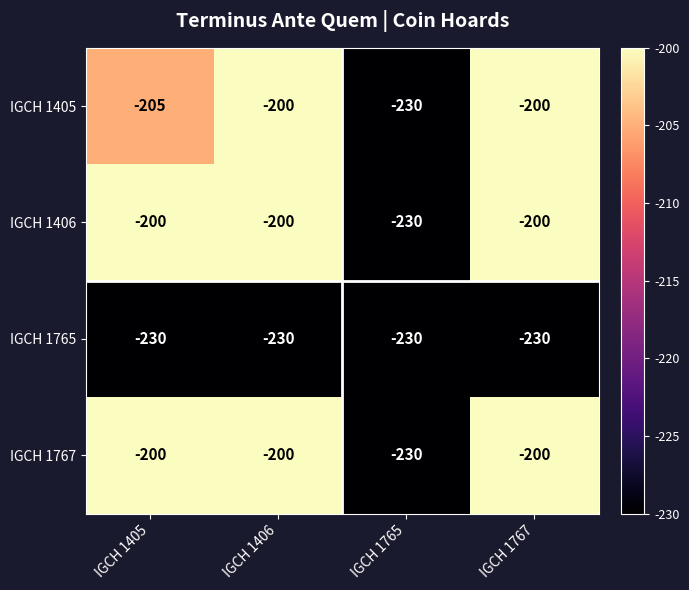

Reading left to right, list all the values displayed in this chart.

IGCH 1405: IGCH 1405=-205	IGCH 1406=-200	IGCH 1765=-230	IGCH 1767=-200
IGCH 1406: IGCH 1405=-200	IGCH 1406=-200	IGCH 1765=-230	IGCH 1767=-200
IGCH 1765: IGCH 1405=-230	IGCH 1406=-230	IGCH 1765=-230	IGCH 1767=-230
IGCH 1767: IGCH 1405=-200	IGCH 1406=-200	IGCH 1765=-230	IGCH 1767=-200